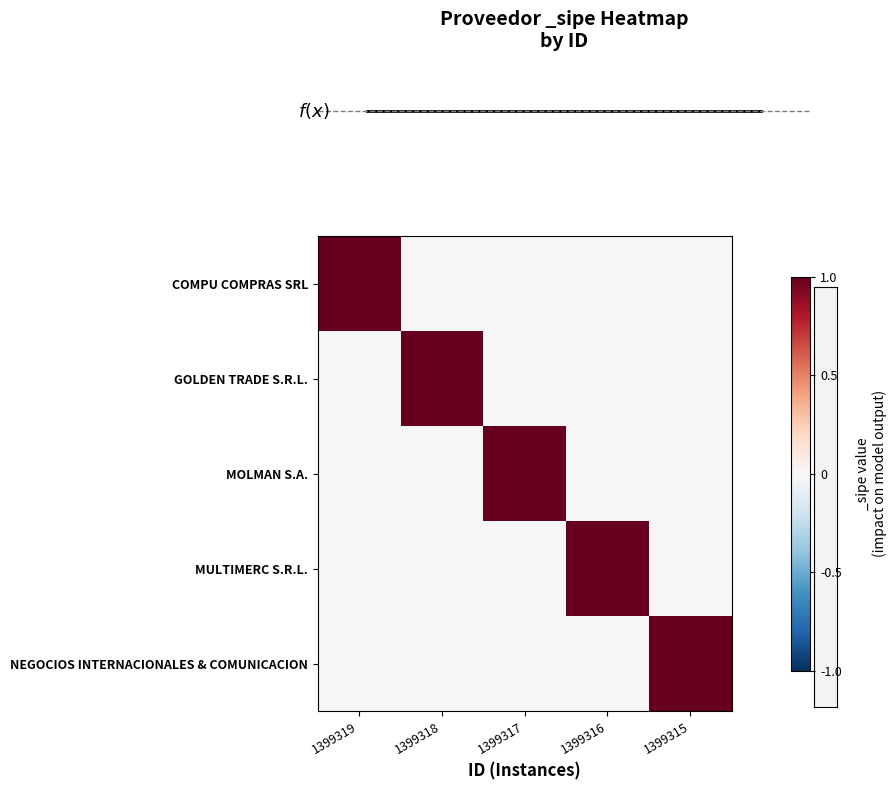

The f(x) series shows 1 at 1. True or false?

True